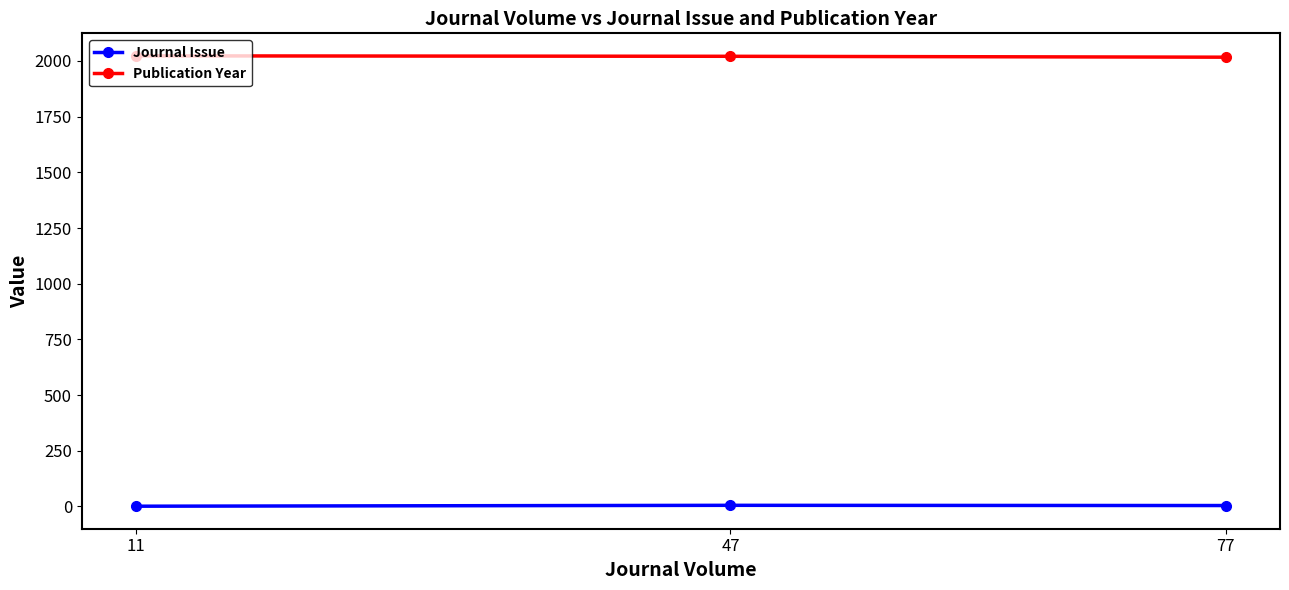

Rank the series by their average value, from lowest to highest.

Journal Issue, Publication Year